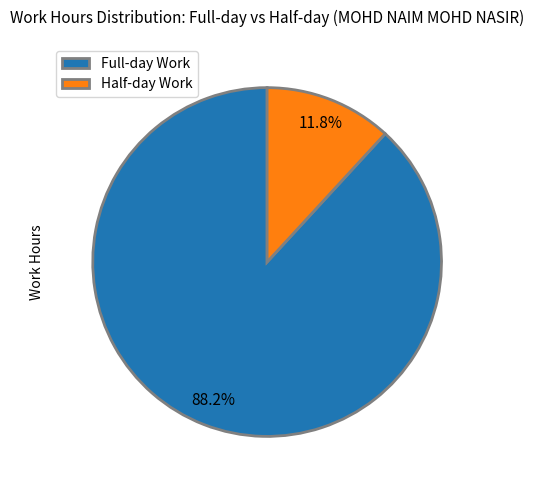

Rank the categories by value from lowest to highest.

Half-day Work, Full-day Work